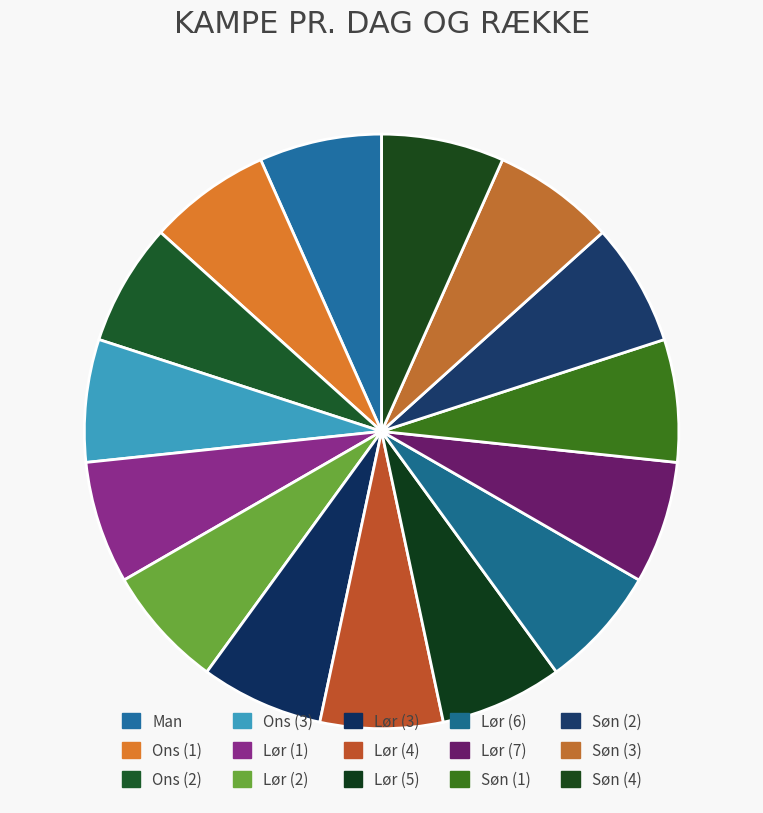

Is there a majority slice in this chart?

No